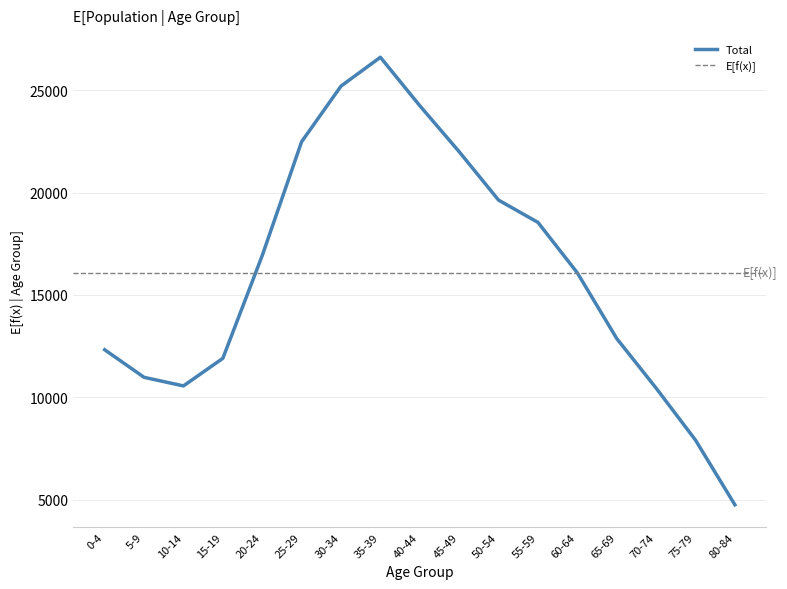

At how many categories does at least one series exceed 2772?

17